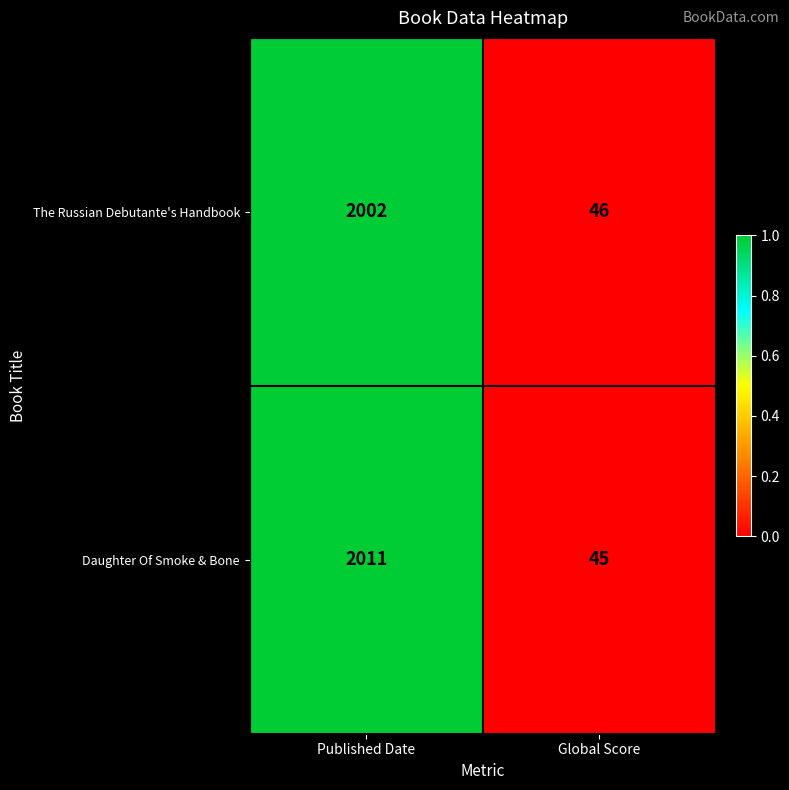

Which label corresponds to the largest value in the chart?

Published Date